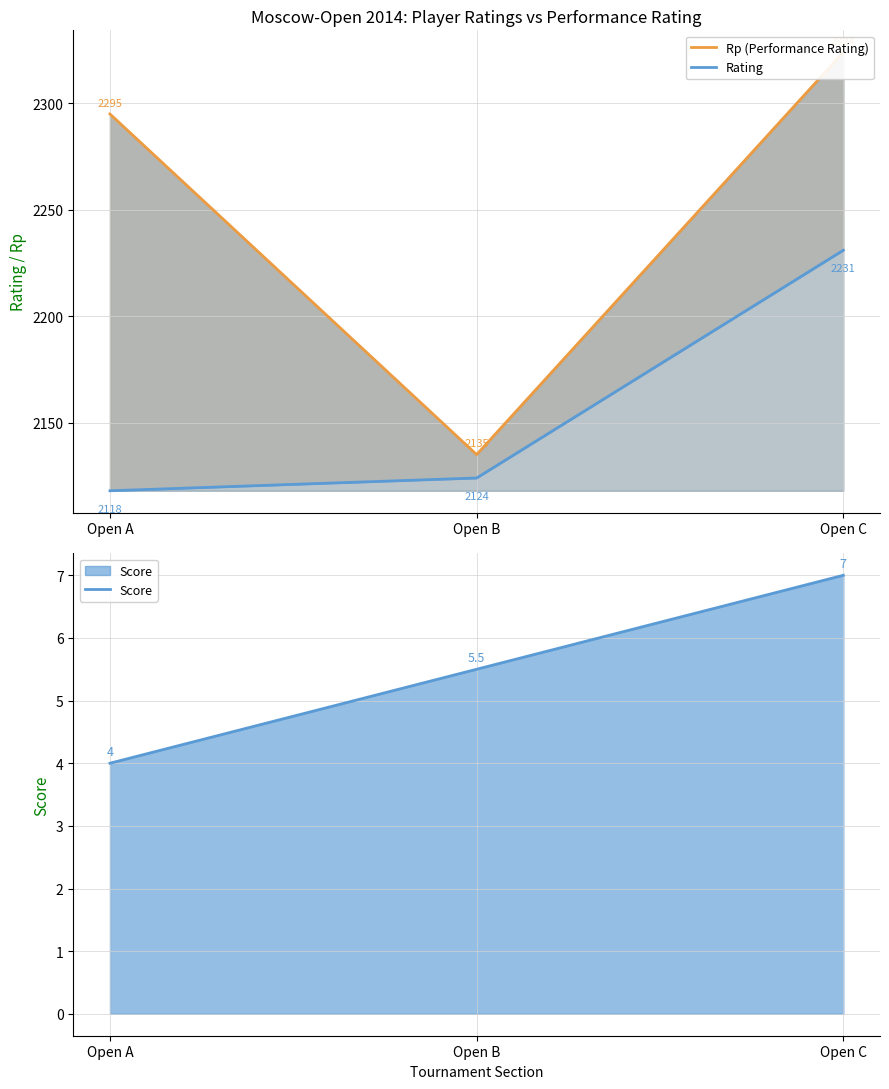

Which has a higher value, Open C or Open B?

Open C